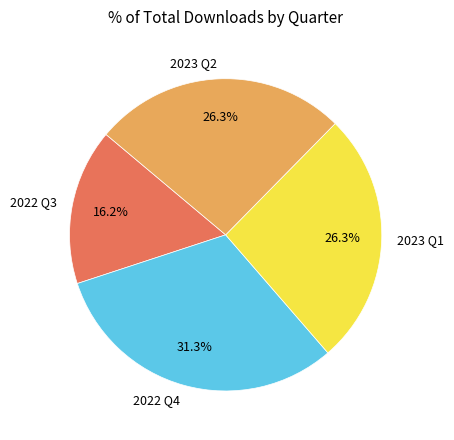

What is the ratio of the value at 2022 Q3 to the value at 2023 Q2?

0.6